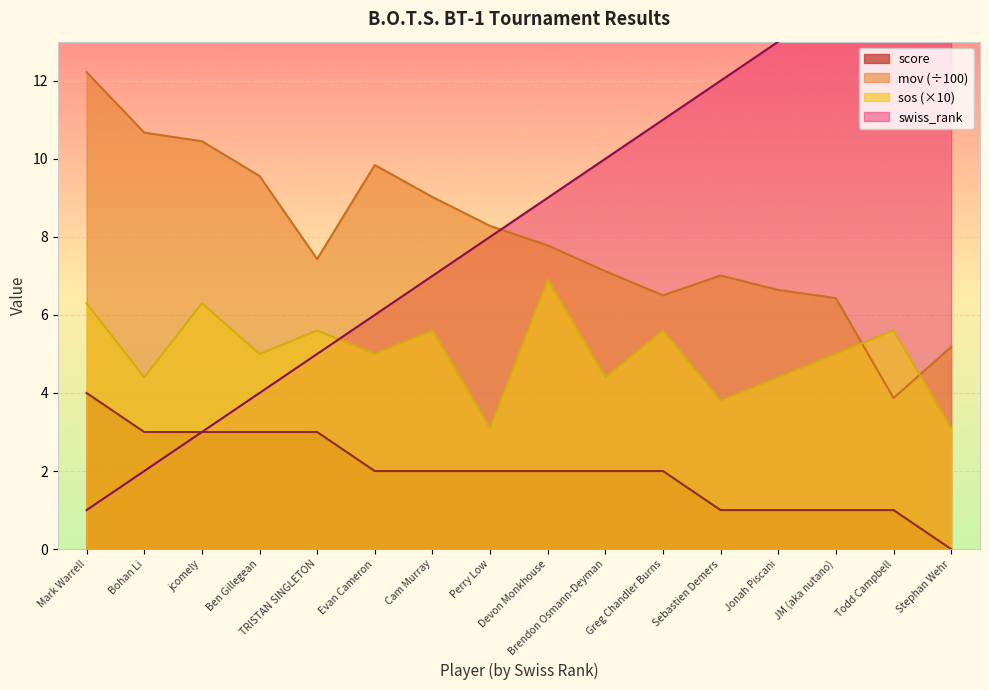

In sos, how many points are lower than both neighbors (excluding endpoints)?

6